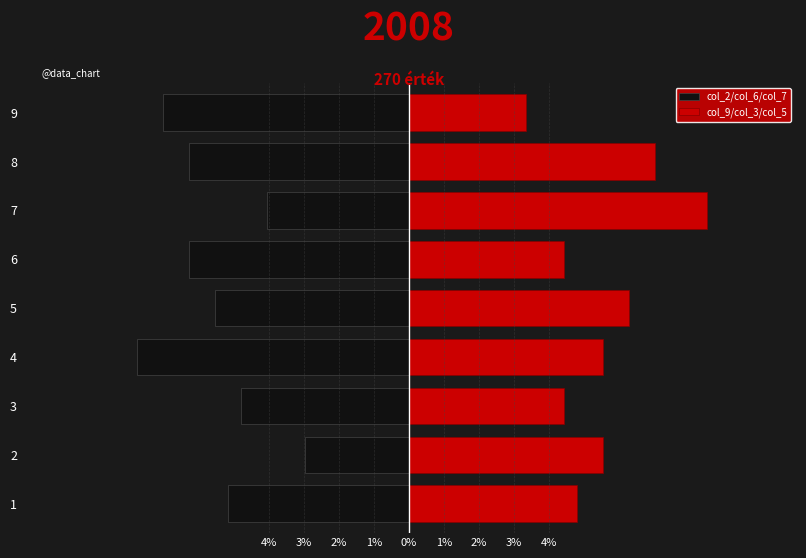

Is it true that col_2/col_6/col_7 equals -9.8 at 5?

False